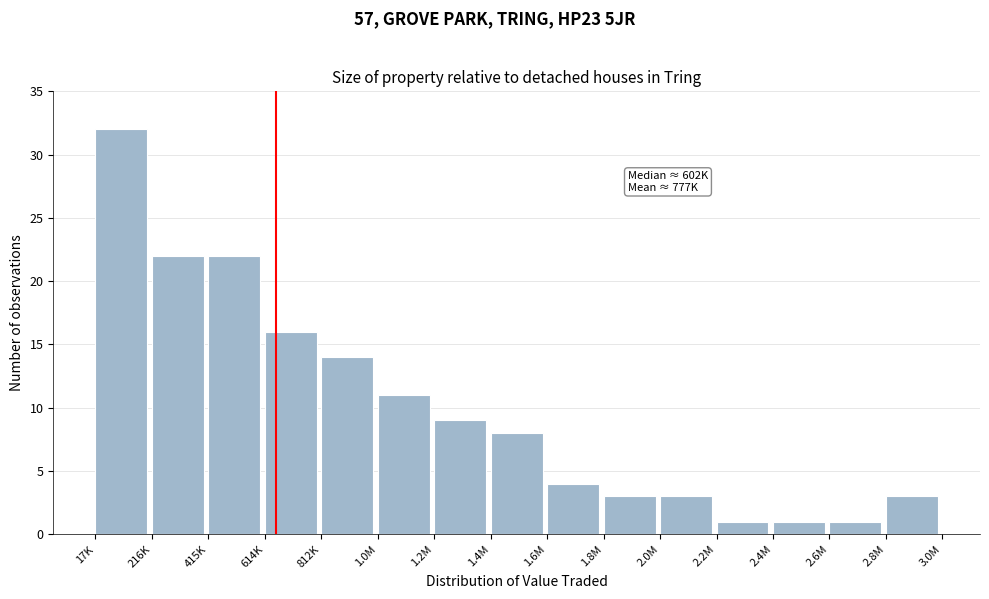

Reading left to right, list all the values displayed in this chart.

17K=32	216K=22	415K=22	614K=16	812K=14	1.0M=11	1.2M=9	1.4M=8	1.6M=4	1.8M=3	2.0M=3	2.2M=1	2.4M=1	2.6M=1	2.8M=3